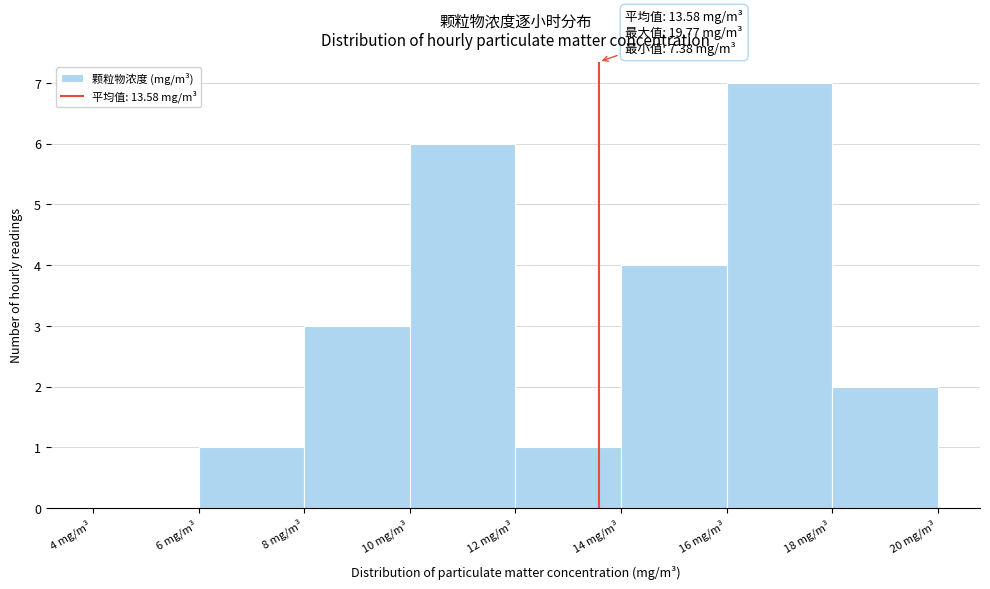

Over which range of the x-axis is the bar tallest?

16 to 18